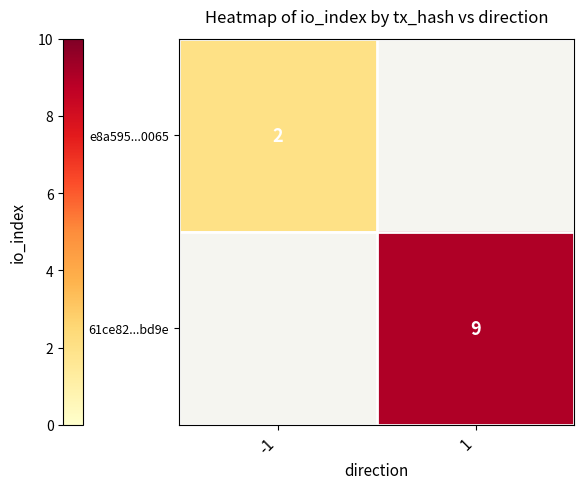

Rank the series by their maximum value, from lowest to highest.

e8a595...0065, 61ce82...bd9e